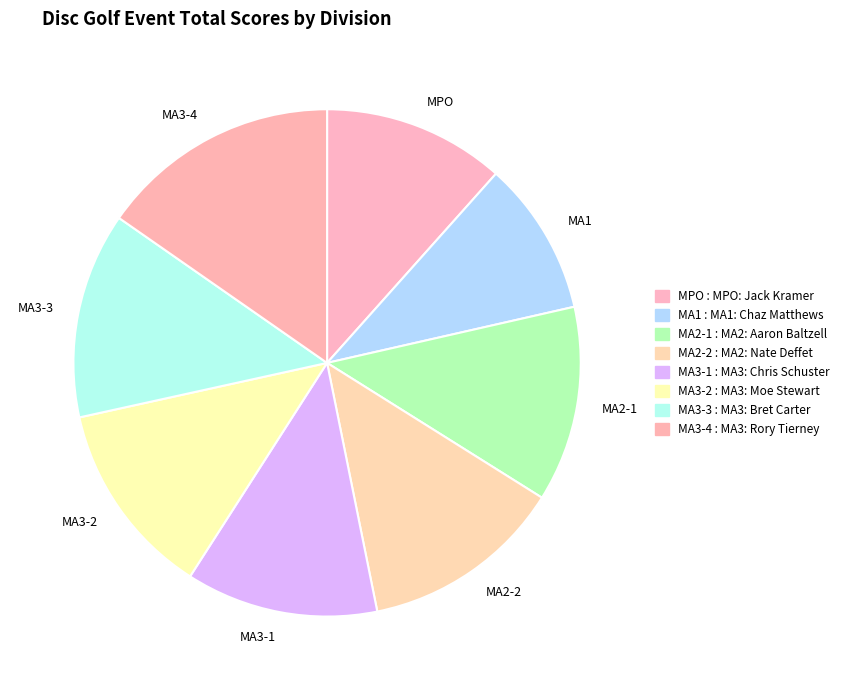

How many segments does this pie chart have?

8